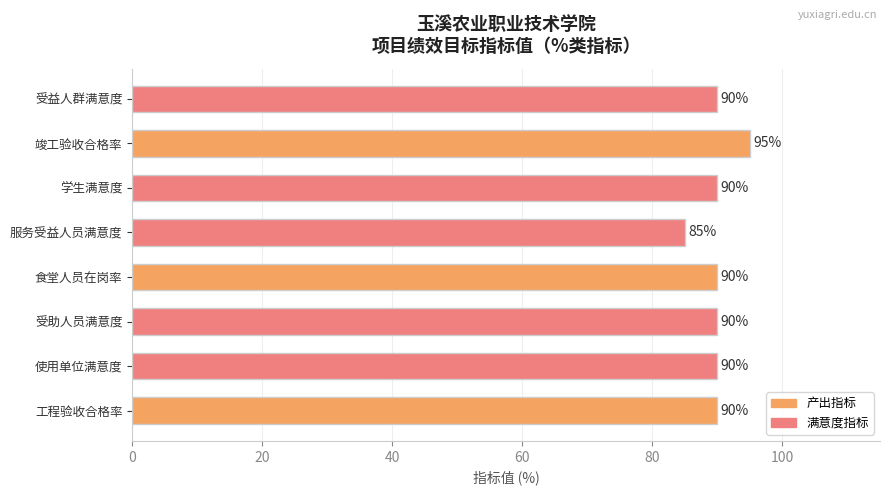

Count the values in the range 90 to 91.

6